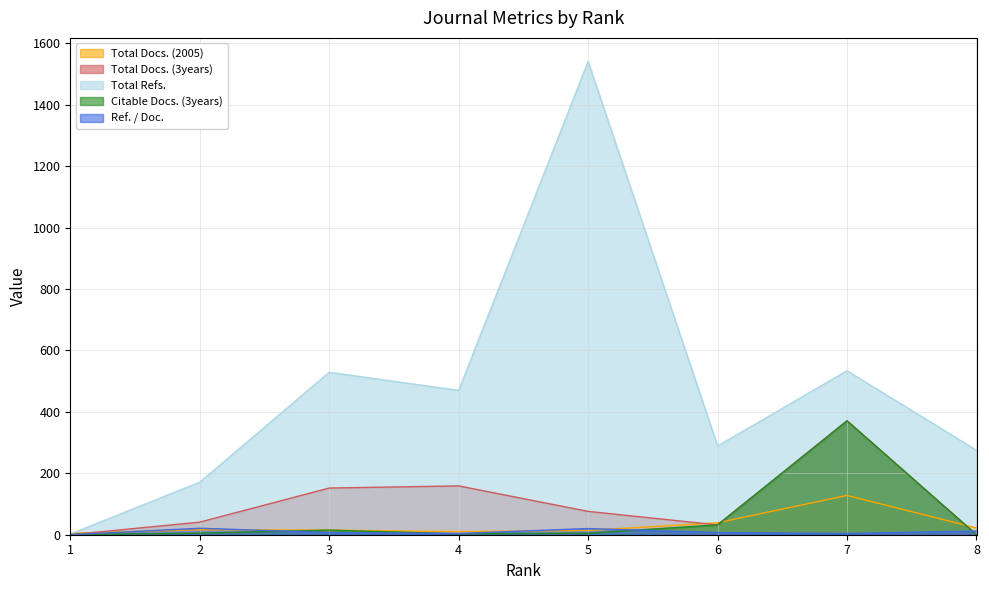

Reading left to right, list all the values displayed in this chart.

Total Docs. (2005): 5	16	15	10	14	39	128	22
Total Docs. (3years): 0	41	152	159	76	32	371	0
Total Refs.: 2	171	529	470	1541	289	534	275
Citable Docs. (3years): 1	5	15	3	5	32	371	0
Ref. / Doc.: 0	21	7	4	20	7	4	12